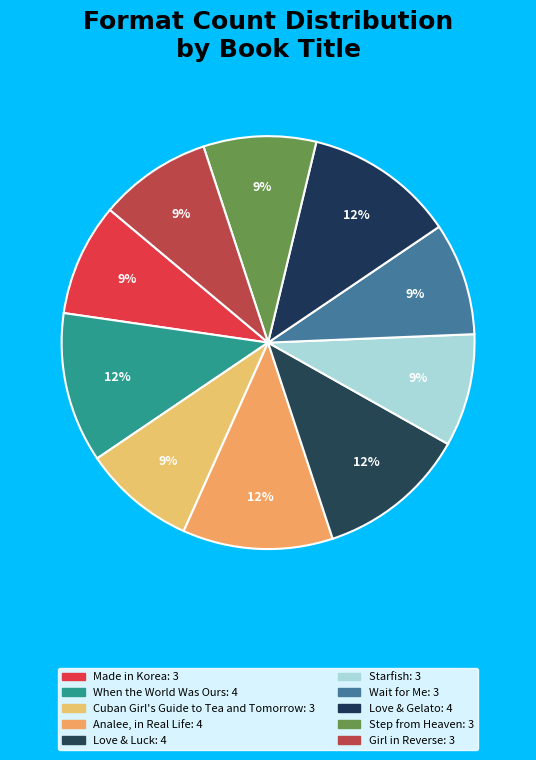

Count the number of slices in the pie.

10